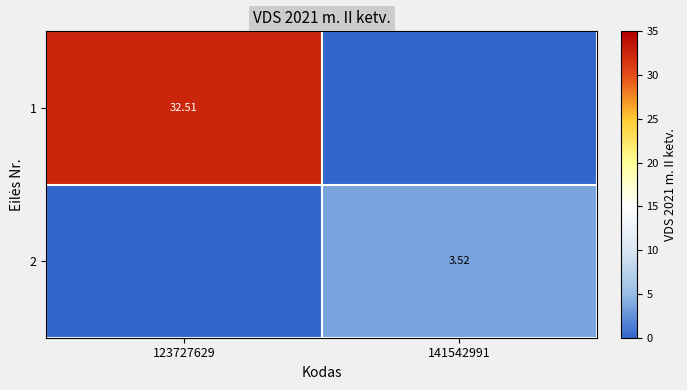

At which category is the sum across all series the highest?

123727629